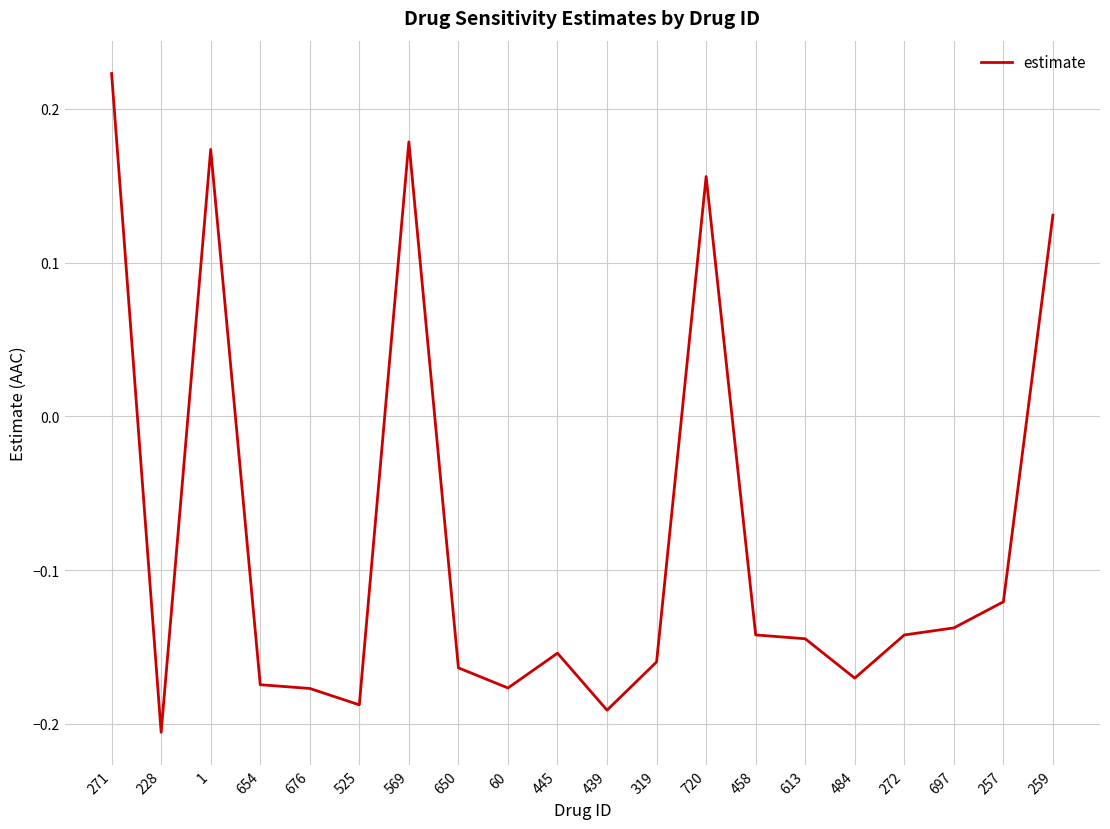

What position from the left is 458?

14